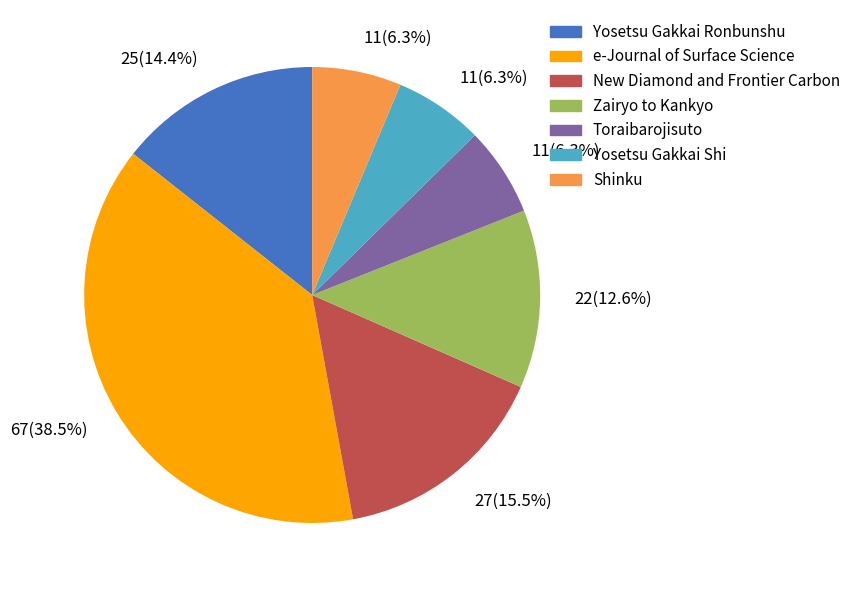

How many slices are in this pie chart?

7